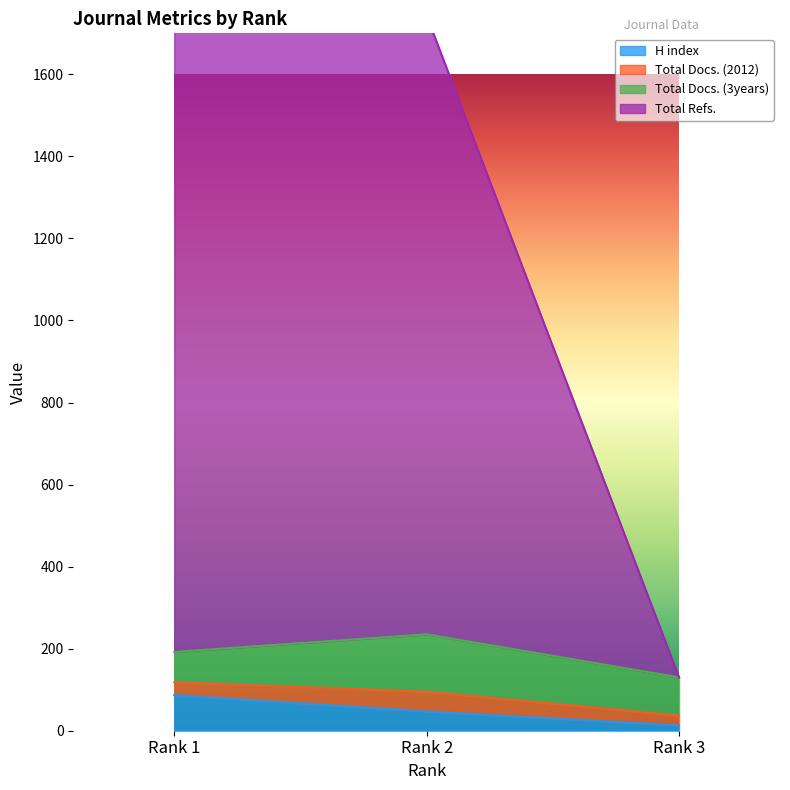

The value of H index at Rank 2 is 47. True or false?

True